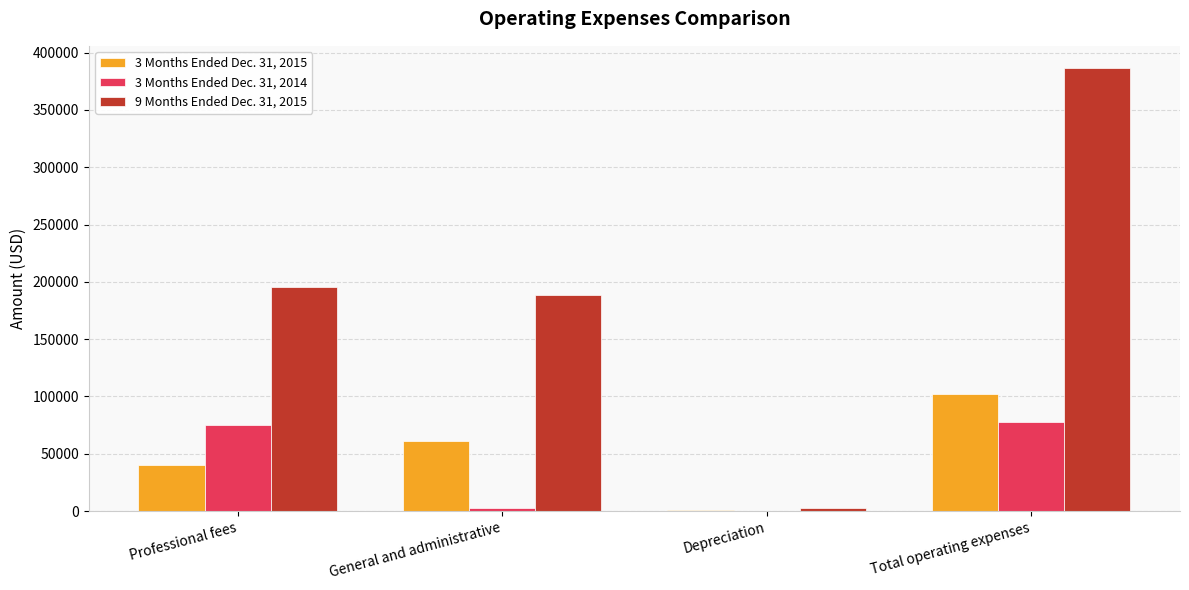

At which category is the sum across all series the highest?

Total operating expenses